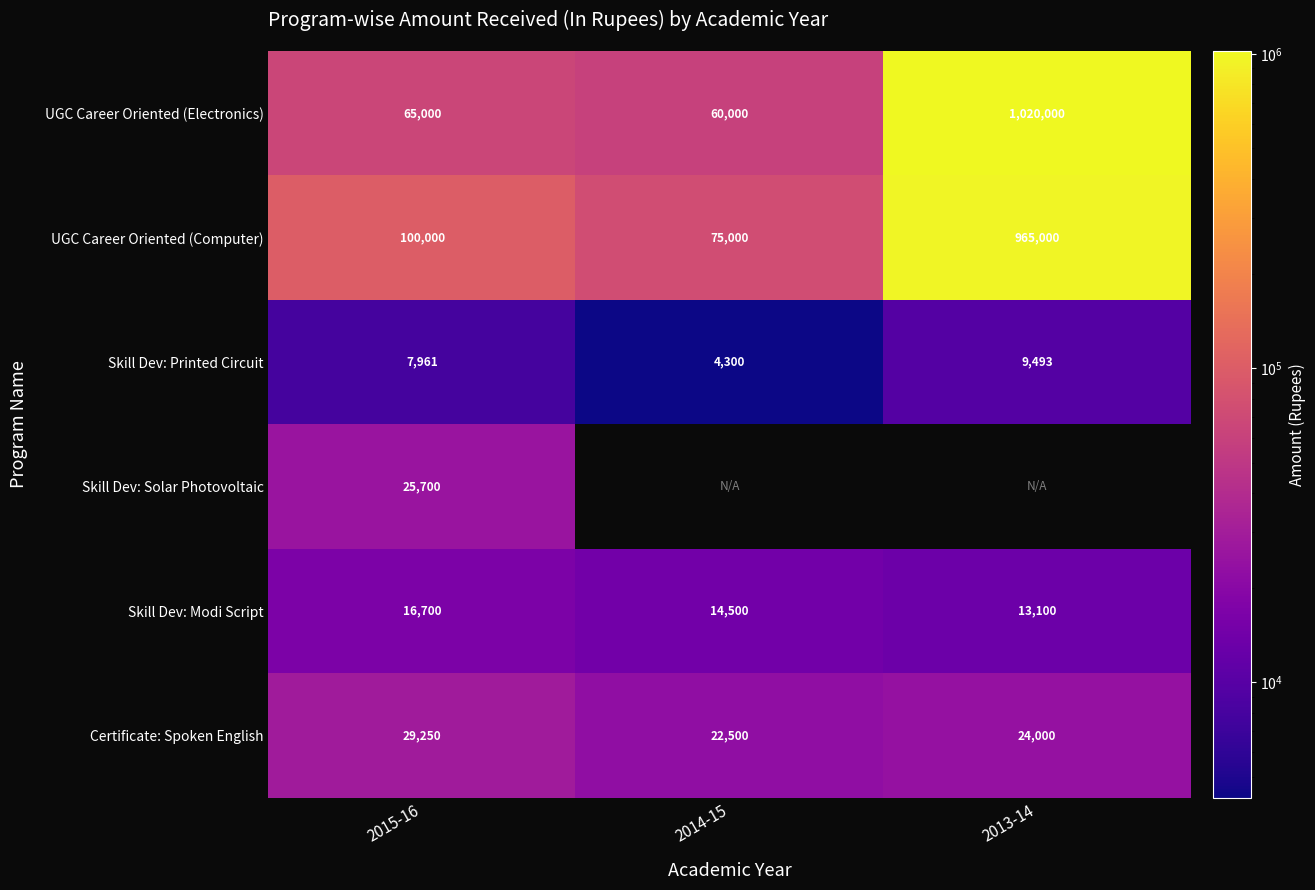

The Certificate: Spoken English series shows 22500 at 2014-15. True or false?

True